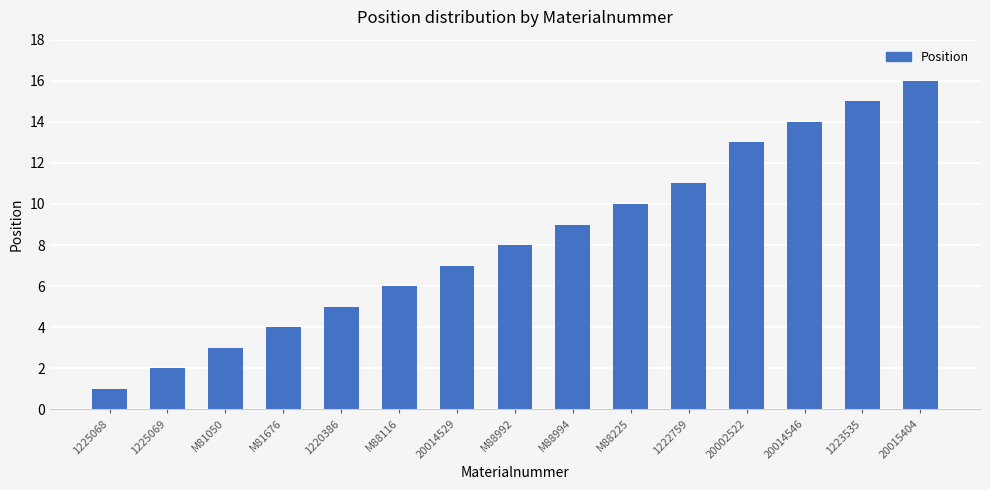

What is the ratio of the value at 1223535 to the value at 20014546?

1.1